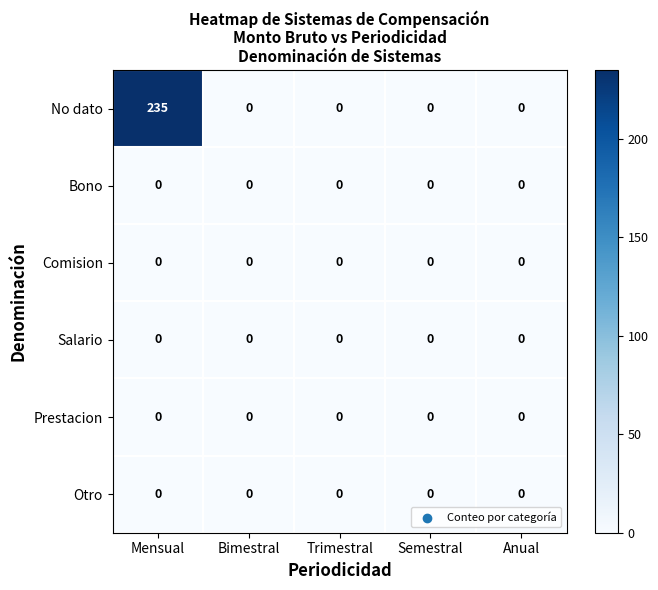

Between Mensual and Trimestral, which series saw the biggest shift?

No dato